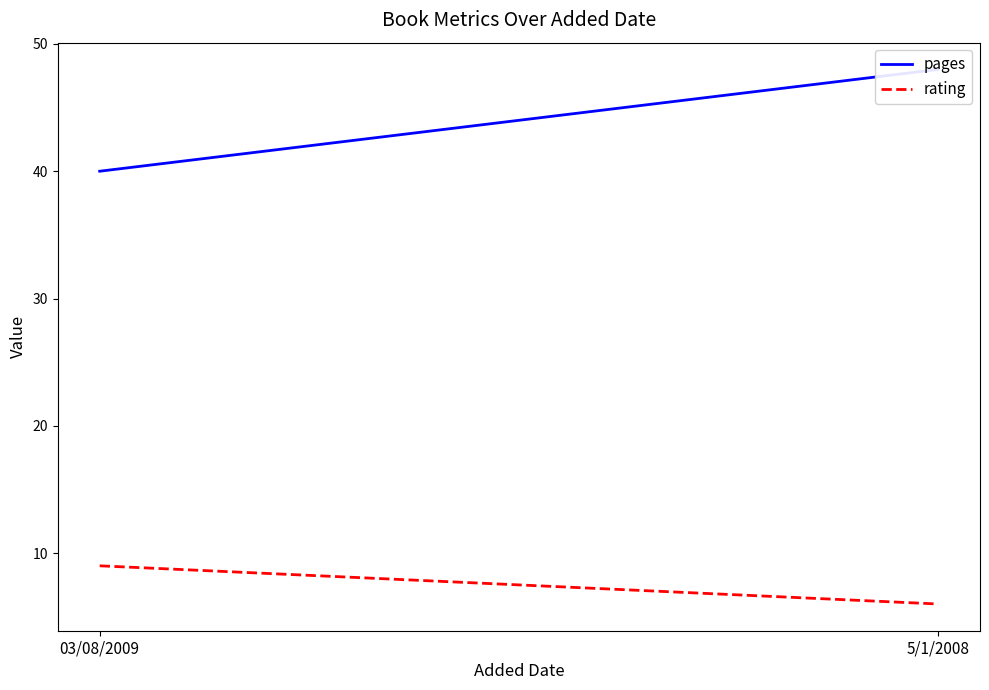

Rank the categories by pages value from lowest to highest.

03/08/2009, 5/1/2008